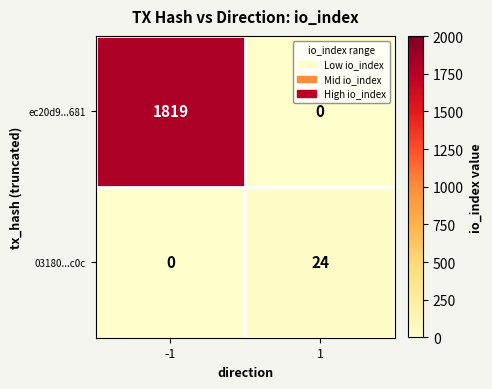

At -1, list the series in order from smallest to largest.

03180...c0c, ec20d9...681